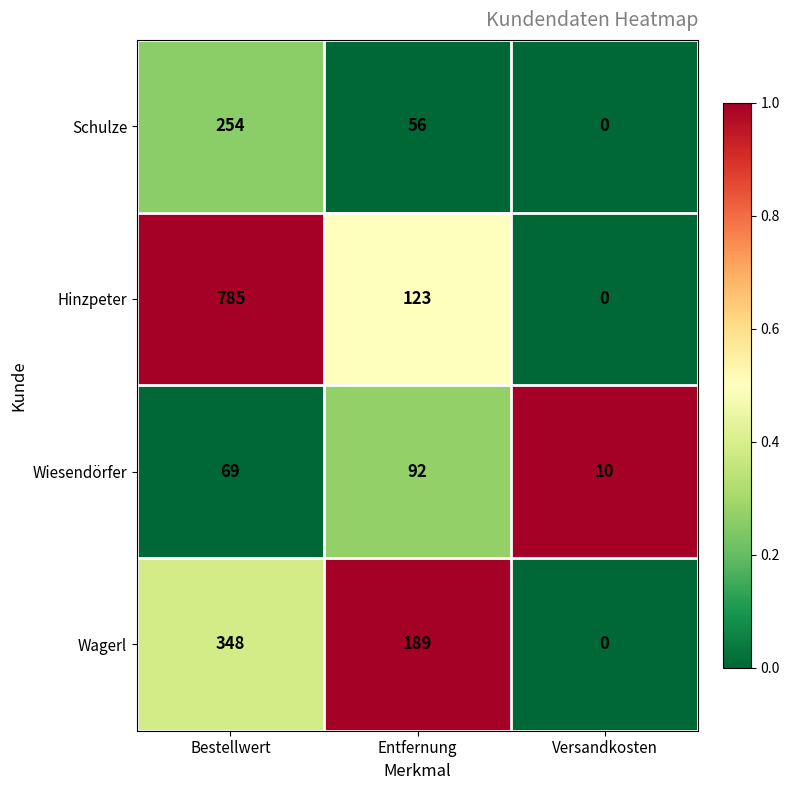

The Wiesendörfer series shows 3 at Versandkosten. True or false?

False